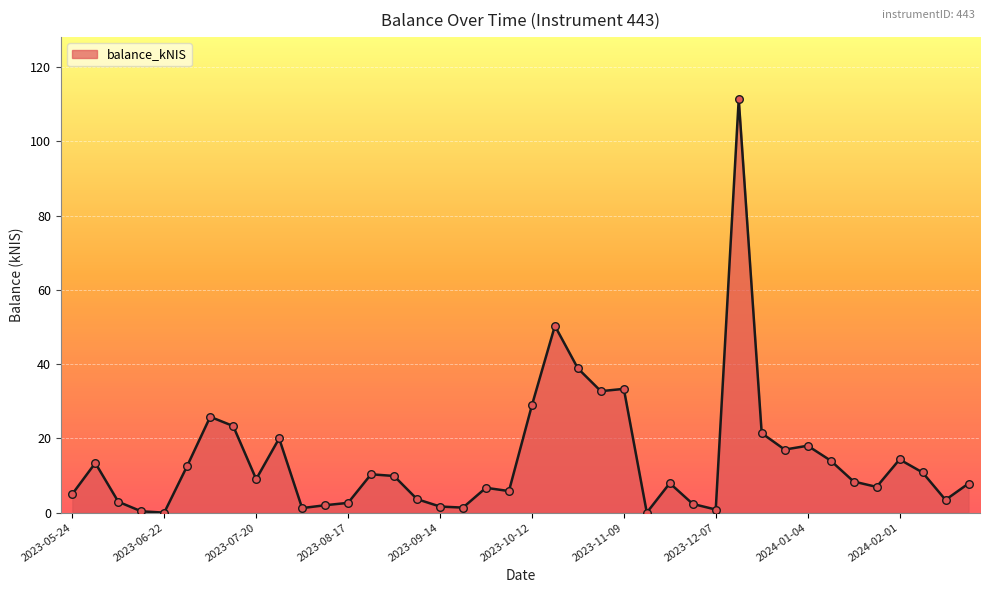

What is the maximum value shown in the chart?

111.4